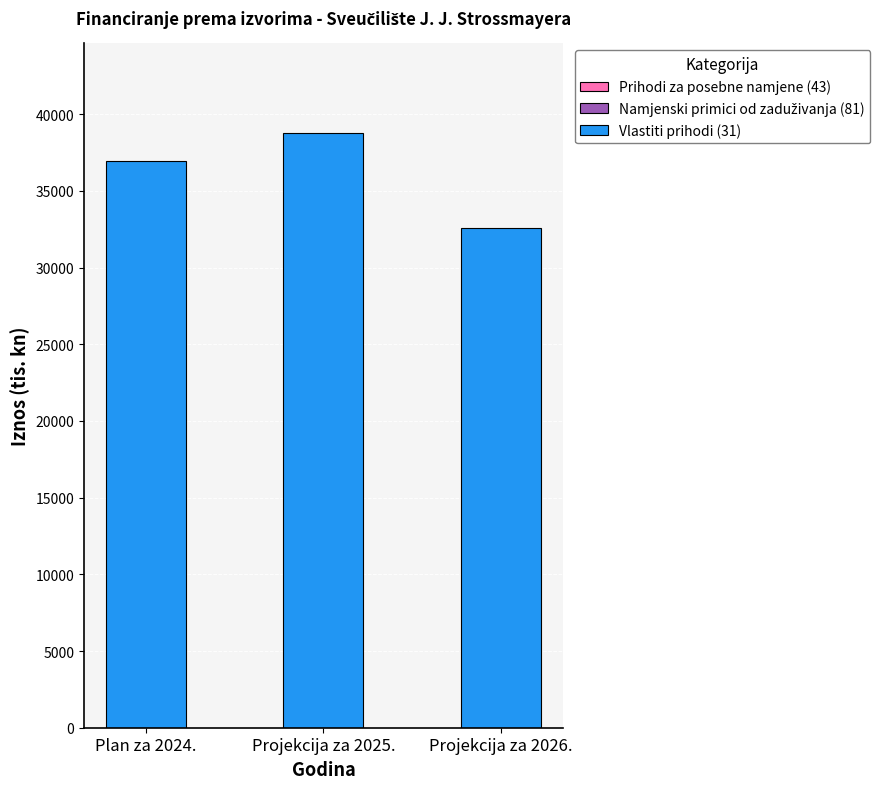

Which has a higher value, Projekcija za 2026. or Plan za 2024.?

Plan za 2024.